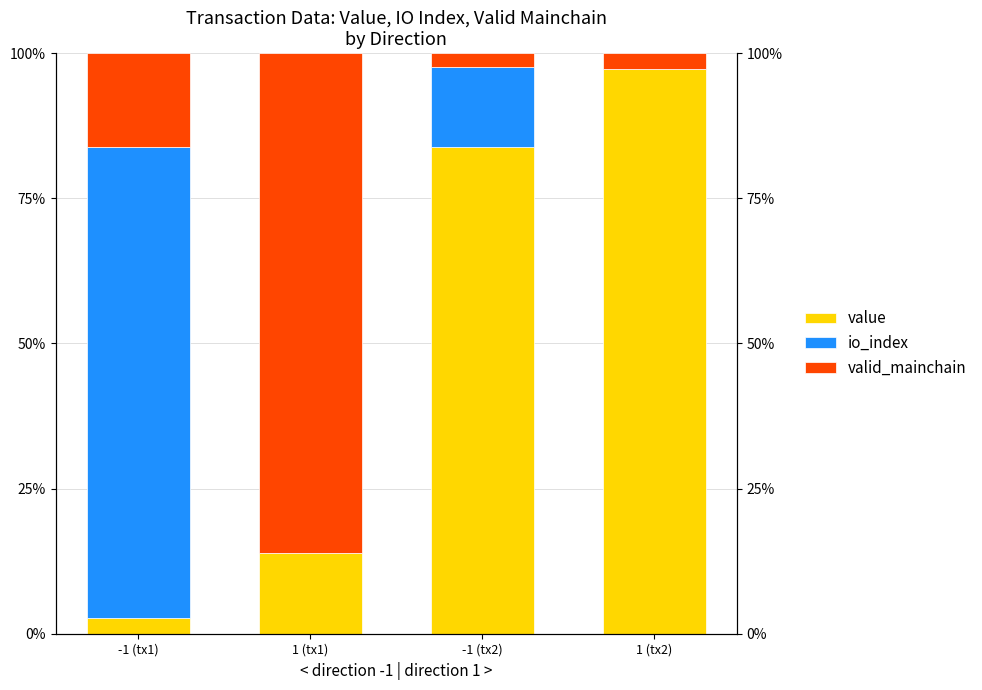

The io_index series shows 0.1 at -1 (tx2). True or false?

False